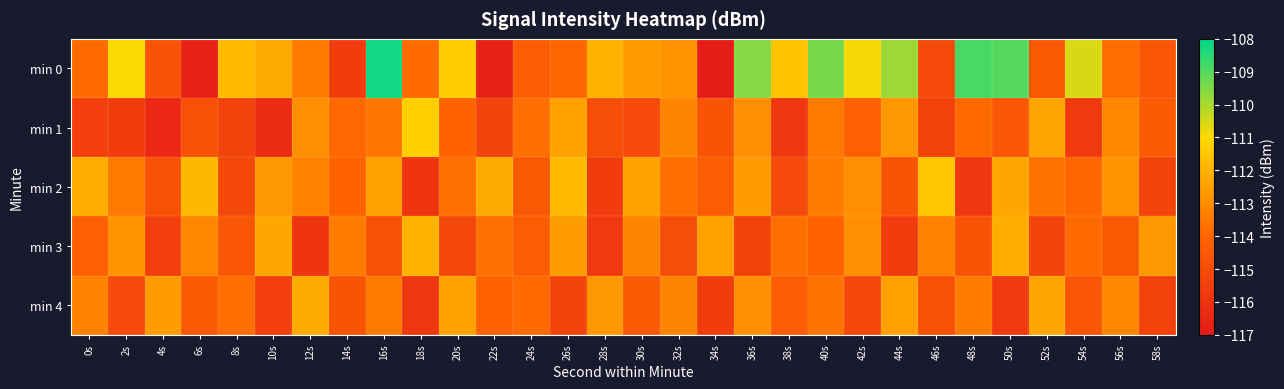

Which series has the largest total across all categories?

min 0